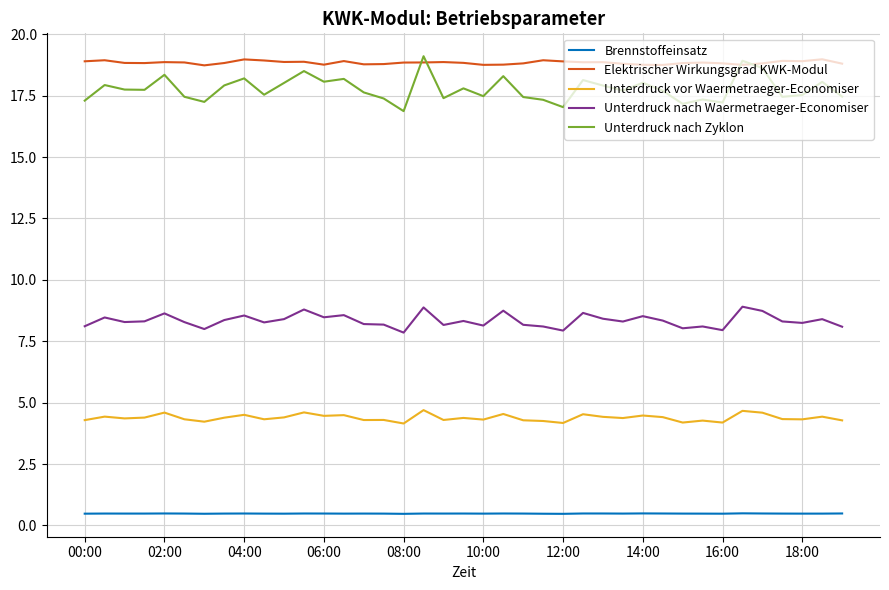

True or false: Unterdruck nach Waermetraeger-Economiser and Unterdruck vor Waermetraeger-Economiser cross at least once.

False